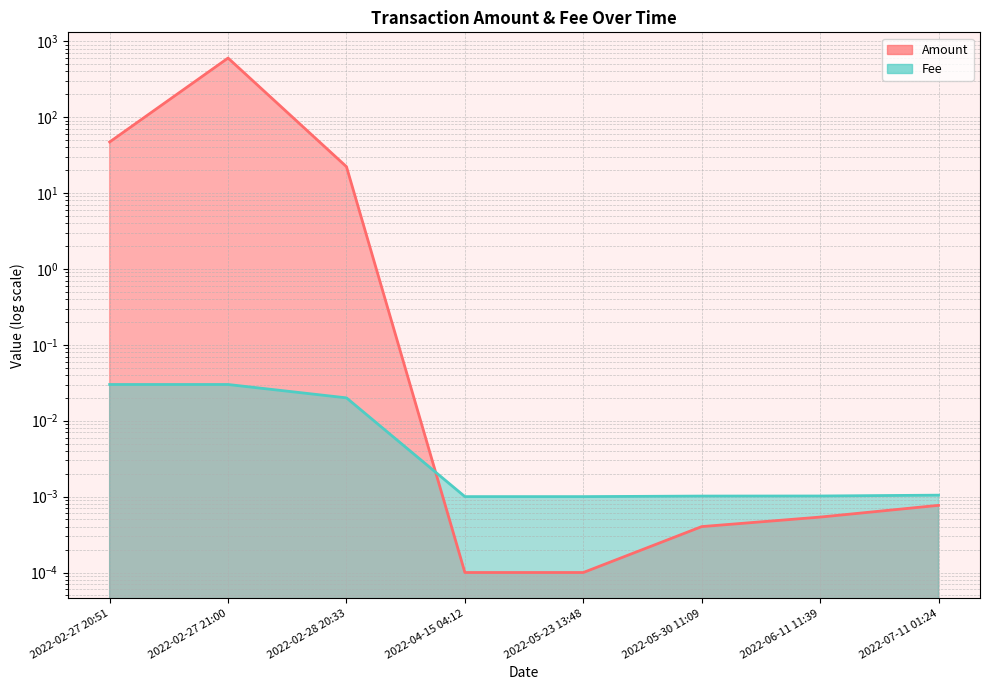

Reading left to right, list all the values displayed in this chart.

Amount: 47.0	599.6	22.2	0.0	0.0	0.0	0.0	0.0
Fee: 0.0	0.0	0.0	0.0	0.0	0.0	0.0	0.0